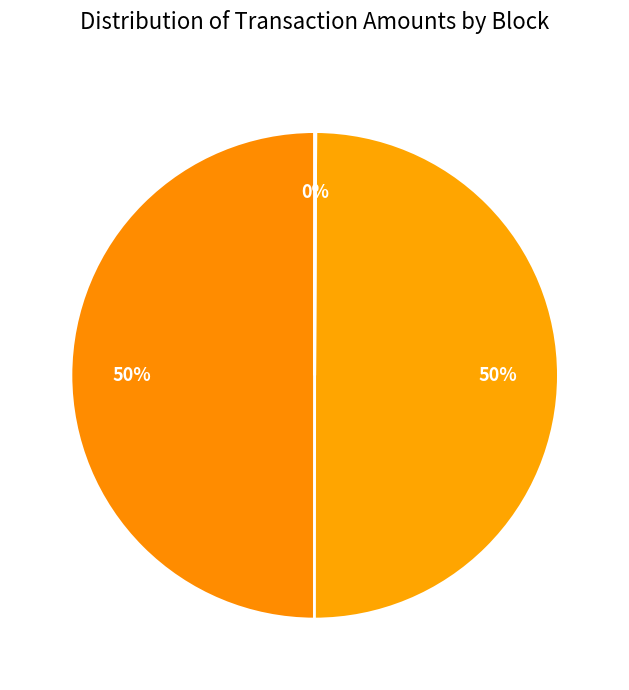

Which category has the smallest portion of the pie?

43613